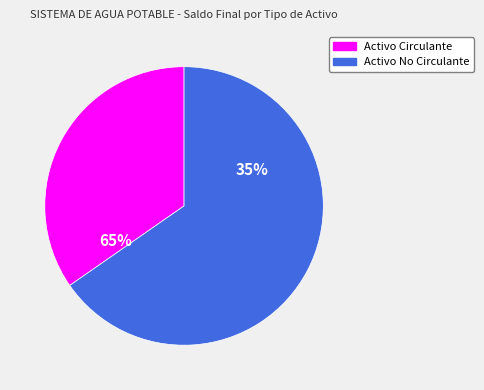

What is the largest slice in the pie chart?

Activo No Circulante